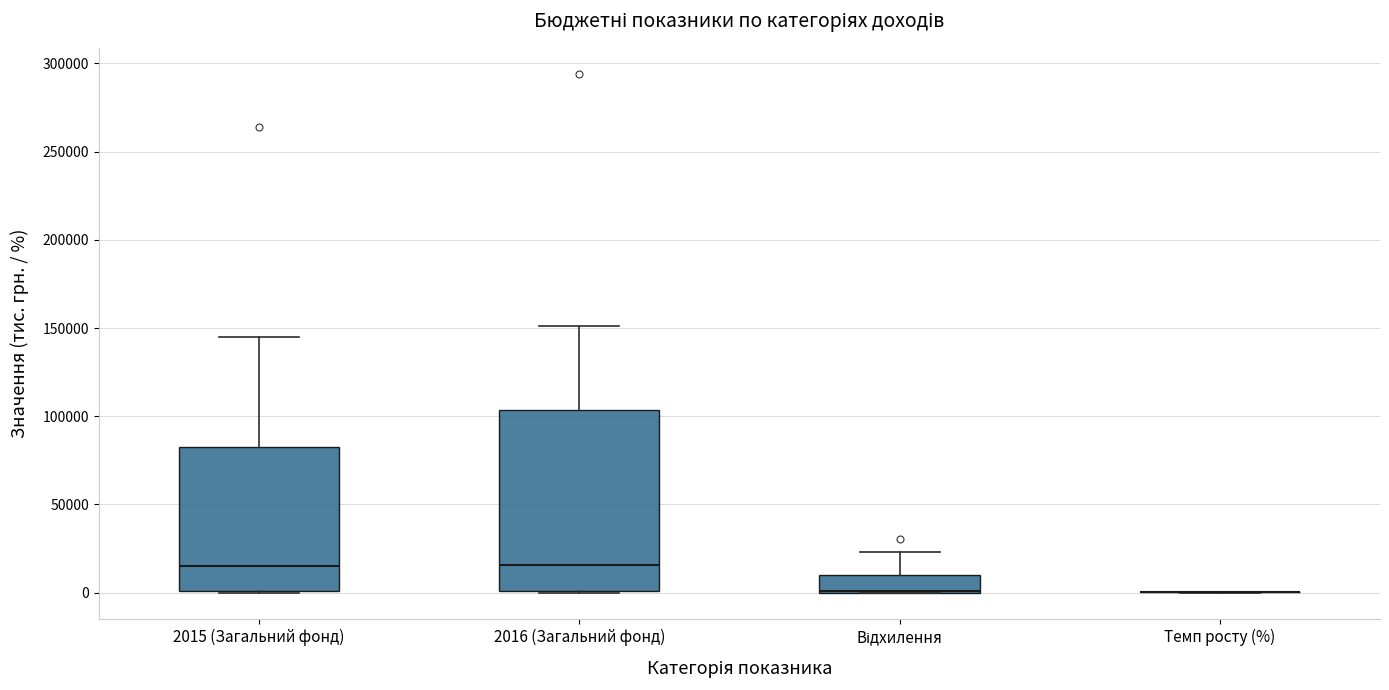

Reading left to right, read every box against the y-axis: the position of its median line, the range the box covers, and the ends of its whiskers. The values are not printed on the chart, so give them approximately, as read against the axis.

2015 (Загальний фонд): median 15000, box 0 to 80000, whiskers 0 to 145000
2016 (Загальний фонд): median 15000, box 0 to 105000, whiskers 0 to 150000
Відхилення: median 0 (drawn on the box's lower edge), box 0 to 10000, whiskers 0 to 25000
Темп росту (%): box collapsed to a line at 0, whiskers 0 to 0